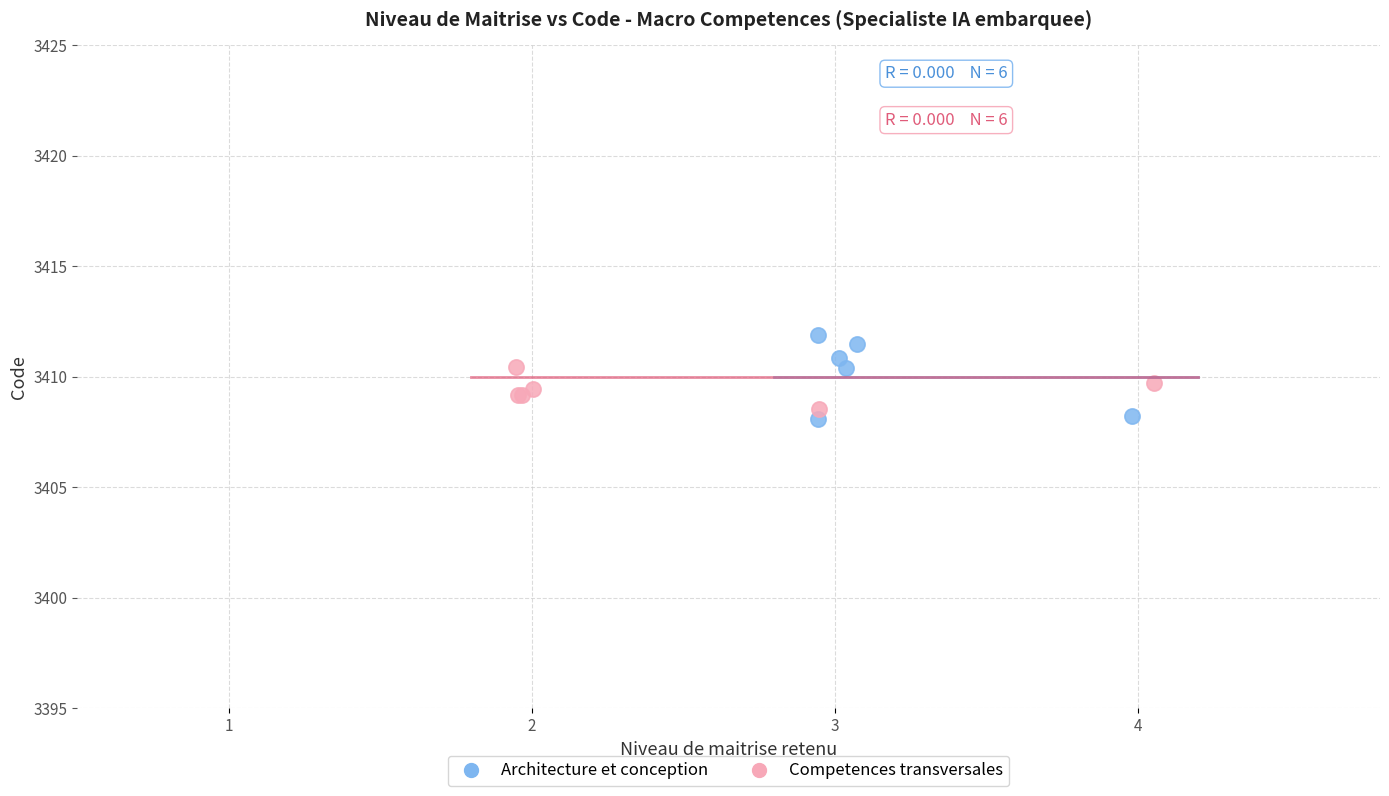

What are all the series names shown in the legend?

Architecture et conception, Competences transversales